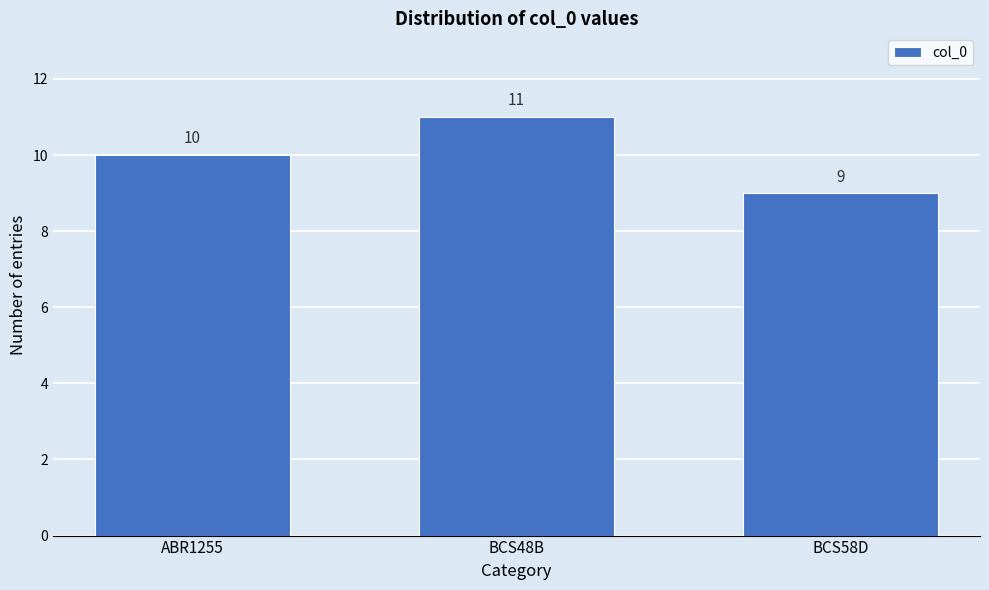

Reading left to right, list all the values displayed in this chart.

ABR1255=10	BCS48B=11	BCS58D=9